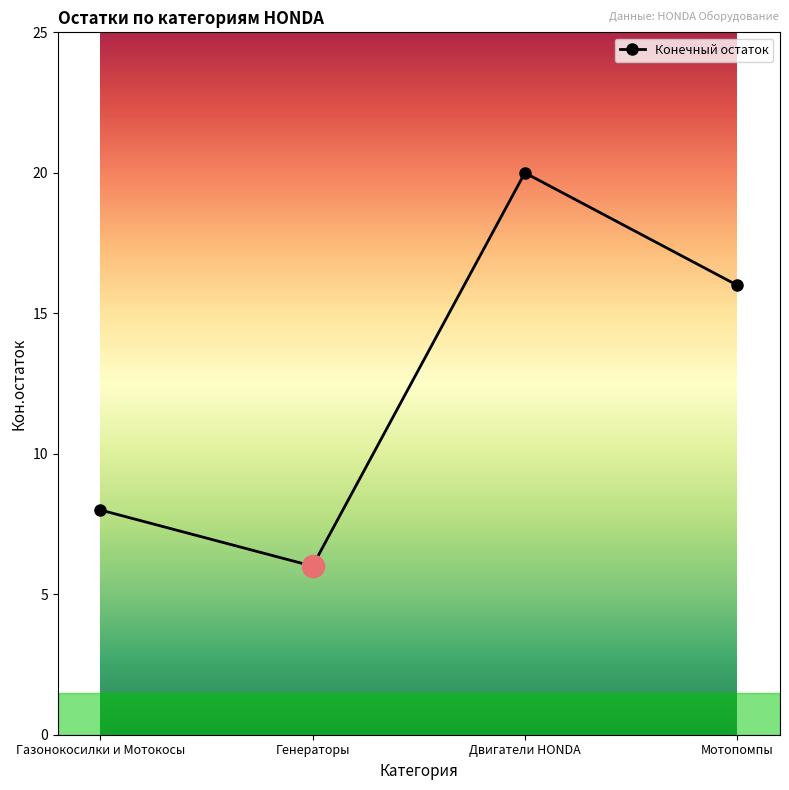

The chart shows a value of 27 at Мотопомпы. True or false?

False